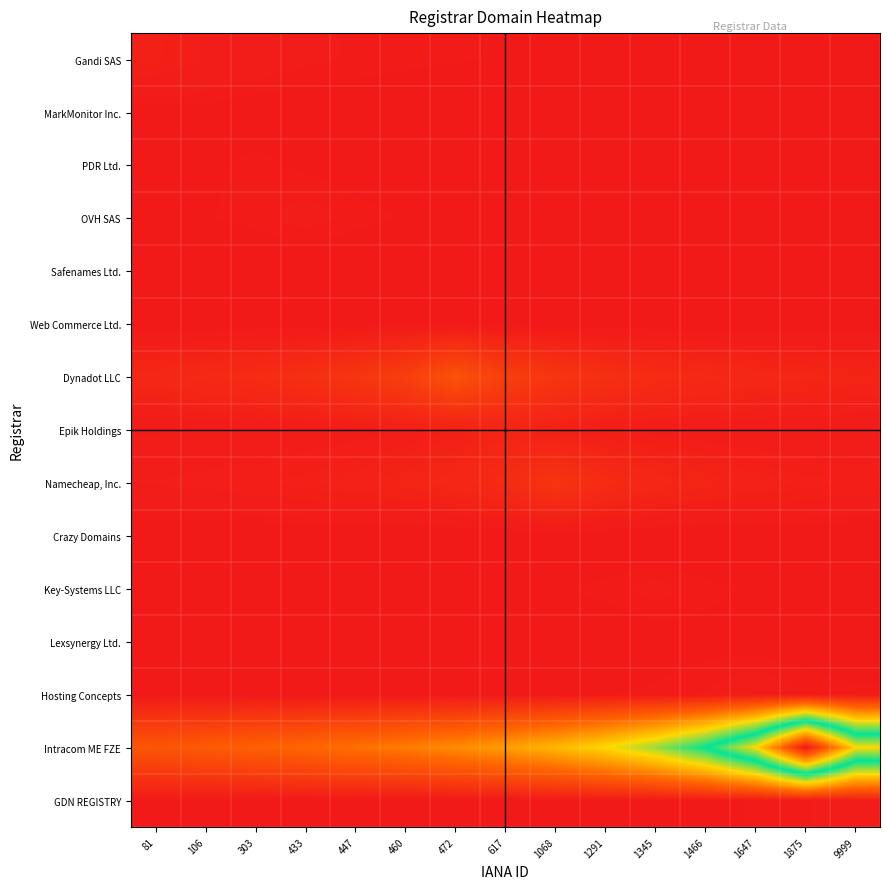

Which series changed the most between 303 and 1875?

Intracom ME FZE